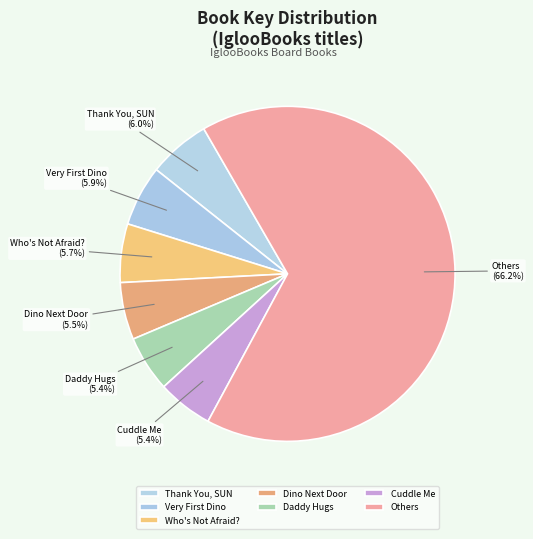

What is the largest slice in the pie chart?

Others